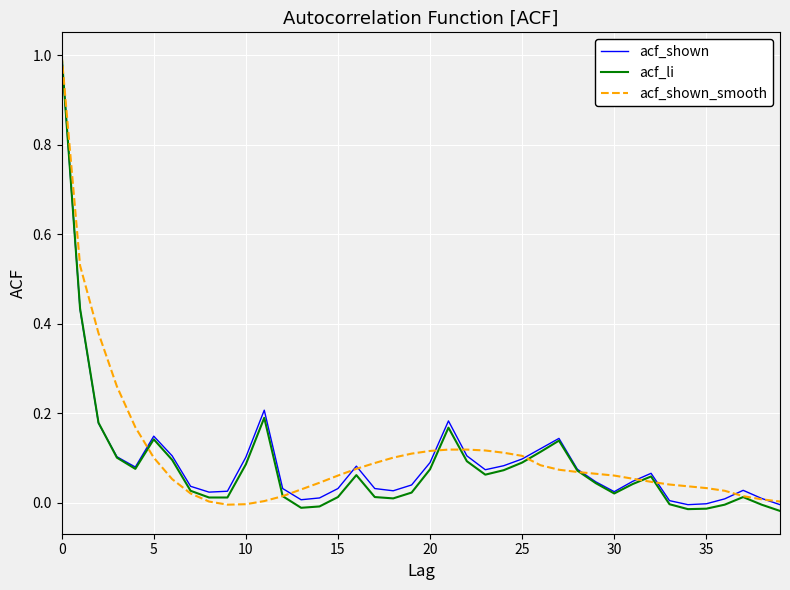

What are all the series names shown in the legend?

acf_shown, acf_li, acf_shown_smooth